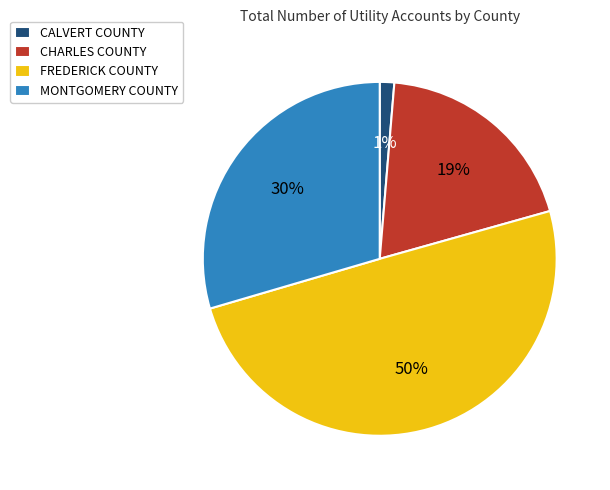

Rank the categories by value from highest to lowest.

FREDERICK COUNTY, MONTGOMERY COUNTY, CHARLES COUNTY, CALVERT COUNTY